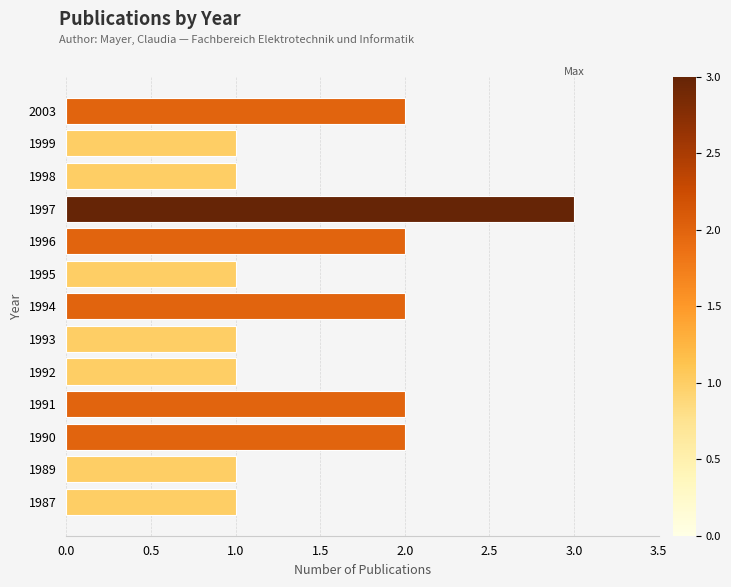

What is the difference between the second highest and second lowest values?

1